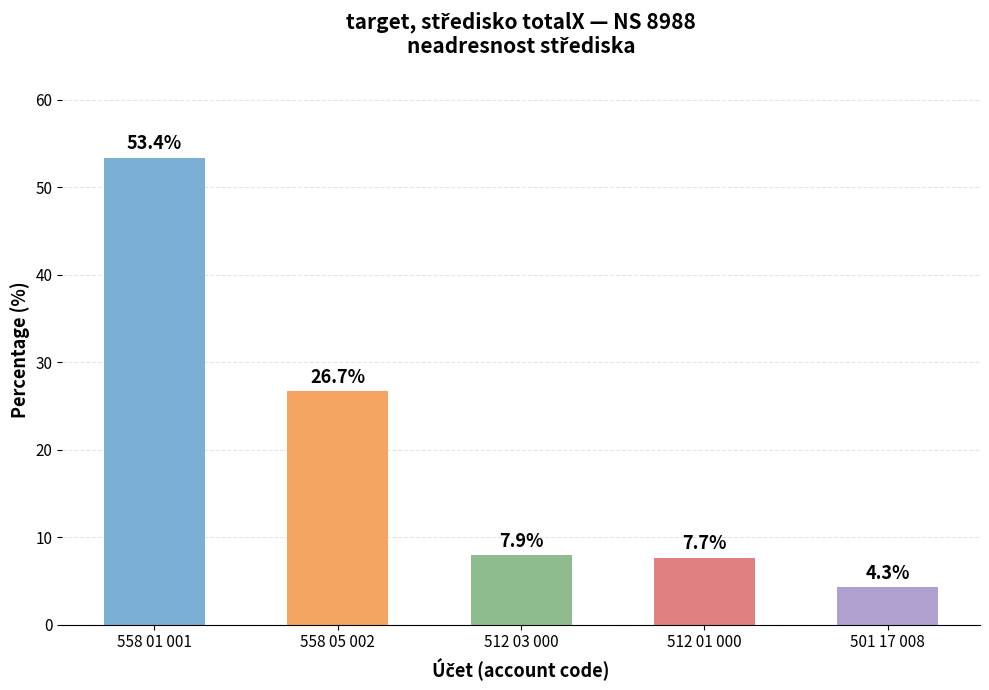

List the labels in order of value, largest first.

558 01 001, 558 05 002, 512 03 000, 512 01 000, 501 17 008